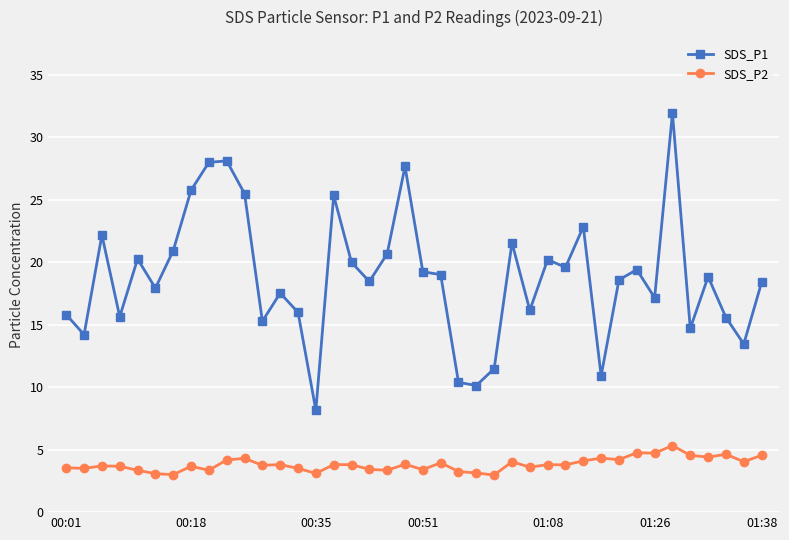

True or false: SDS_P1 has more than 0 interior local peaks.

True